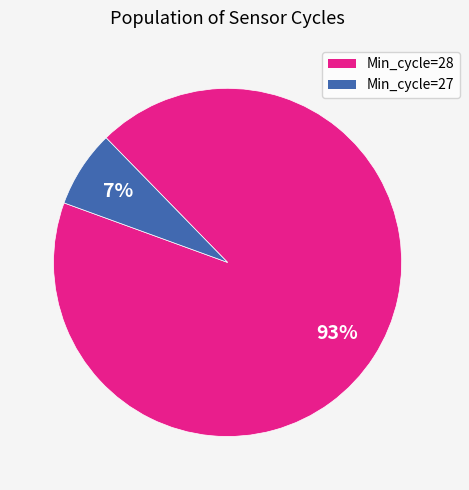

Does any single category account for the majority?

Yes